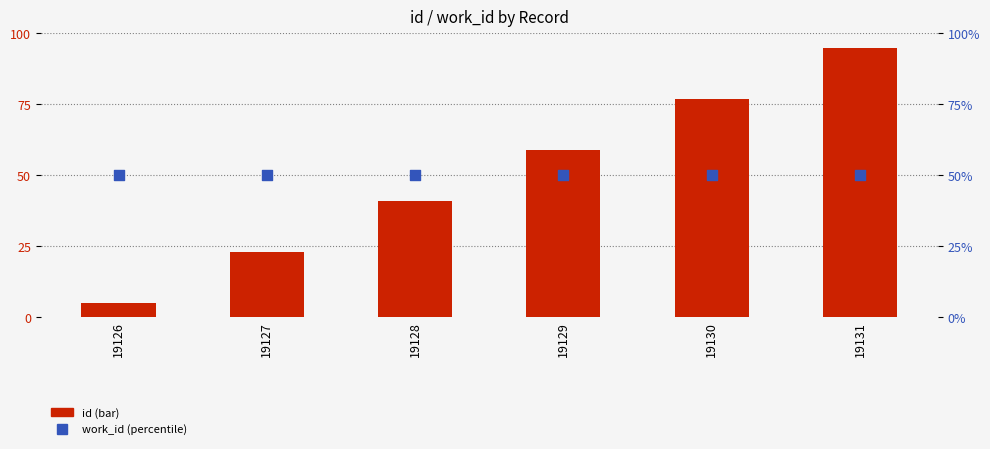

At which category is the sum across all series the highest?

19131